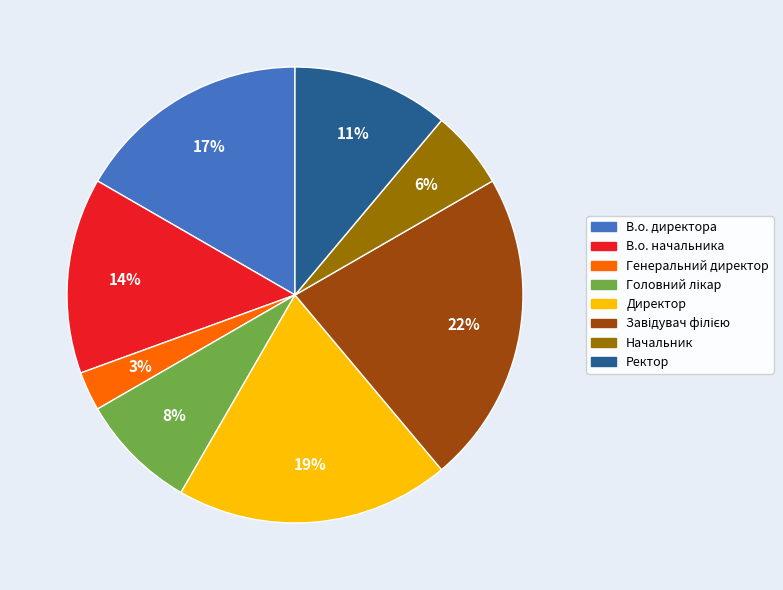

How many segments does this pie chart have?

8